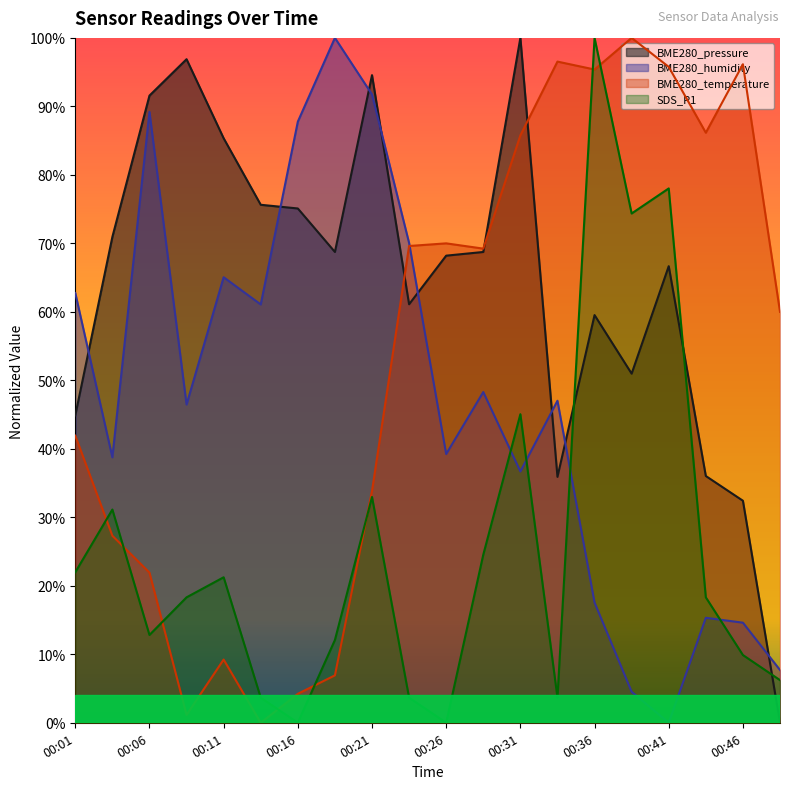

At 00:11, list the series in order from smallest to largest.

BME280_temperature, SDS_P1, BME280_humidity, BME280_pressure